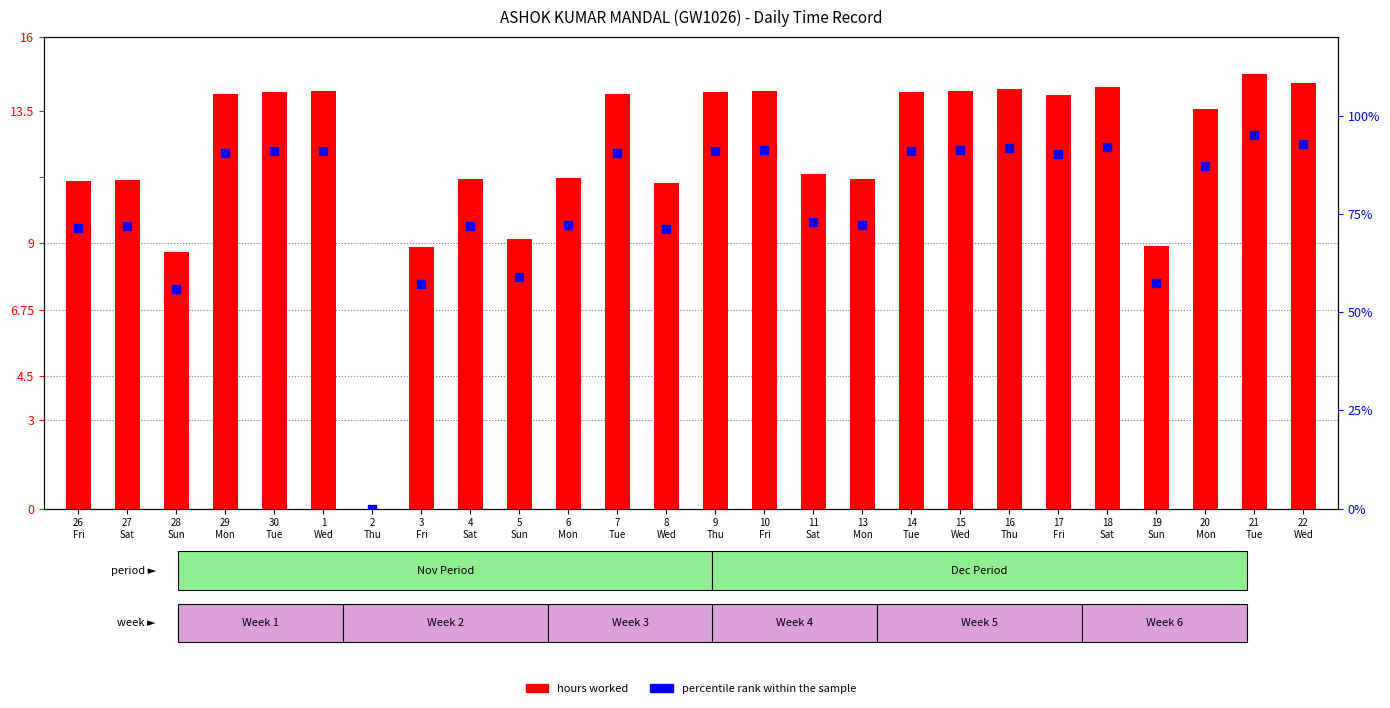

What are all the series names shown in the legend?

hours worked, percentile rank within the sample